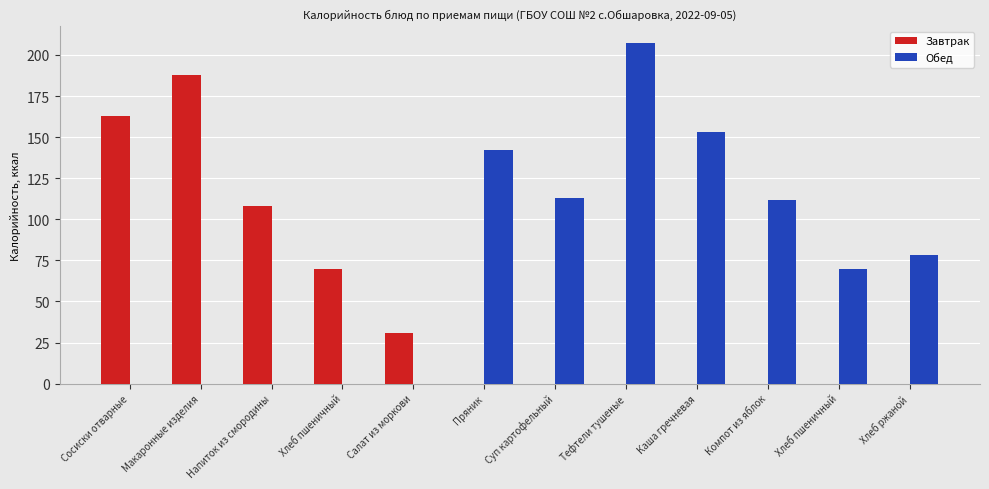

What is the highest value of the Завтрак series?

188